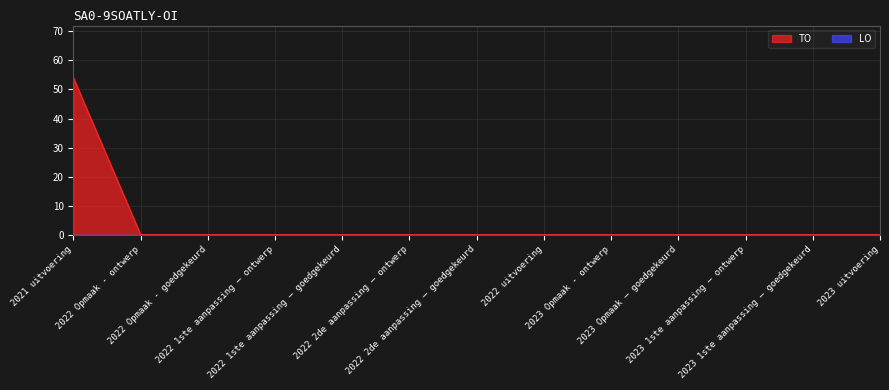

The value at 2022 2de aanpassing – goedgekeurd is 0. True or false?

True